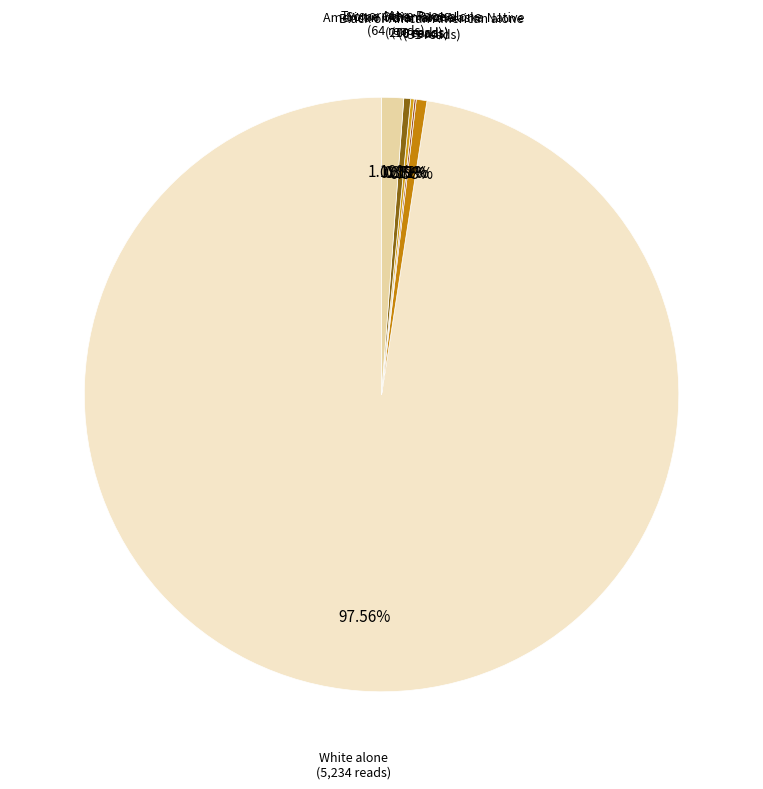

Between Some Other Race alone and Two or More Races, which is larger?

Two or More Races